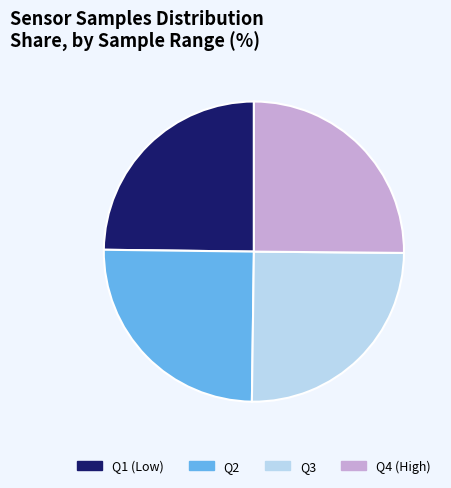

True or false: Q3 accounts for 33% of the total.

False